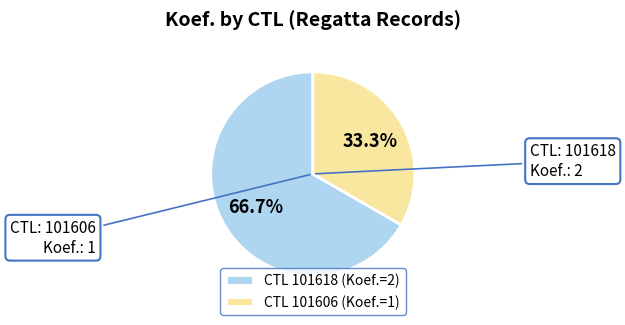

To the nearest percent, what is the difference between the largest and smallest slice percentages?

33%